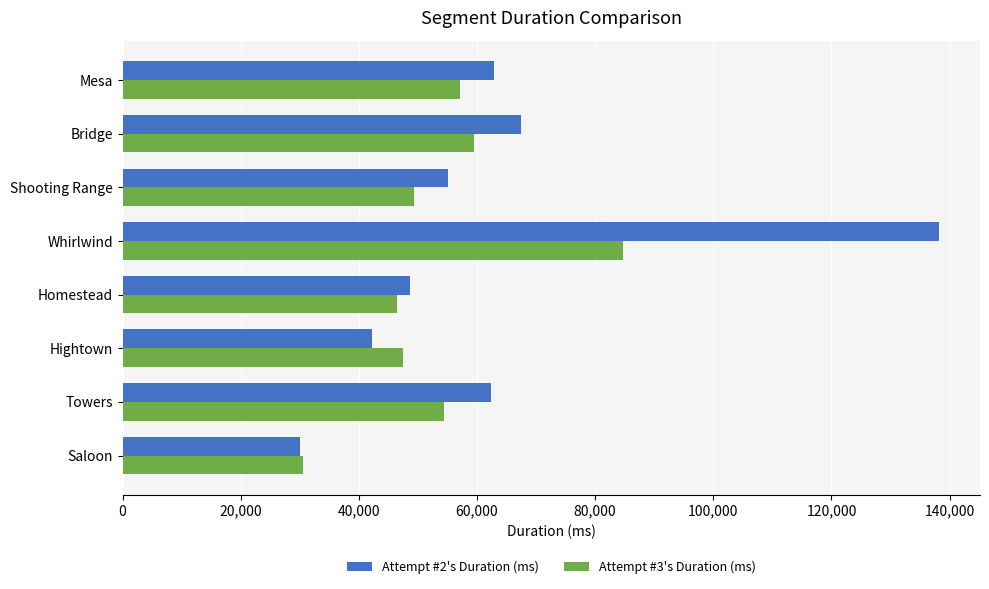

What is the total value across all series at Homestead?

95089